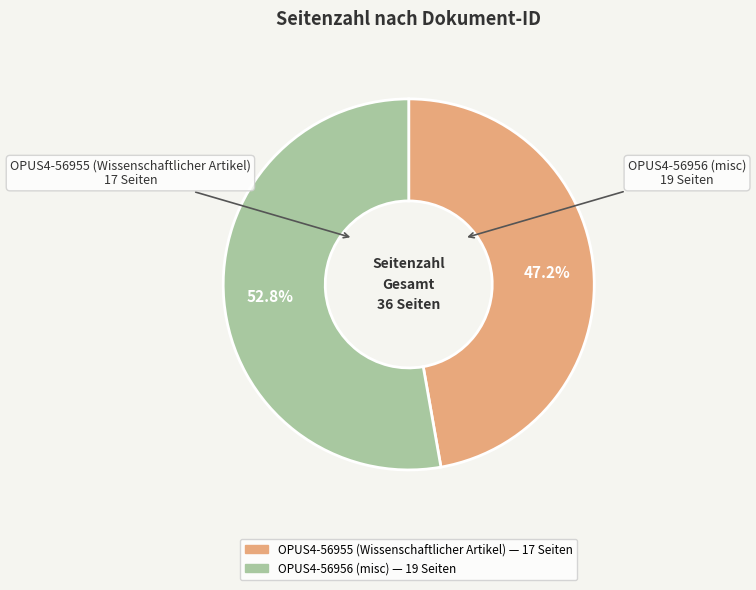

To the nearest percent, what is the difference between the OPUS4-56956 (misc) and OPUS4-56955 (Wissenschaftlicher Artikel) slice percentages?

6%